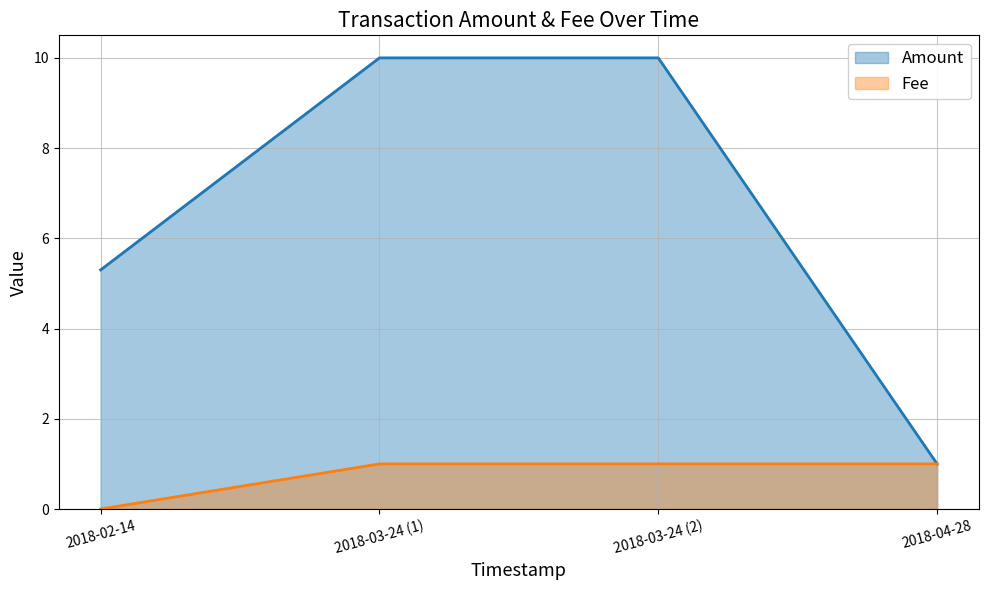

What is the difference between the maximum and minimum values in the Amount series?

9.0